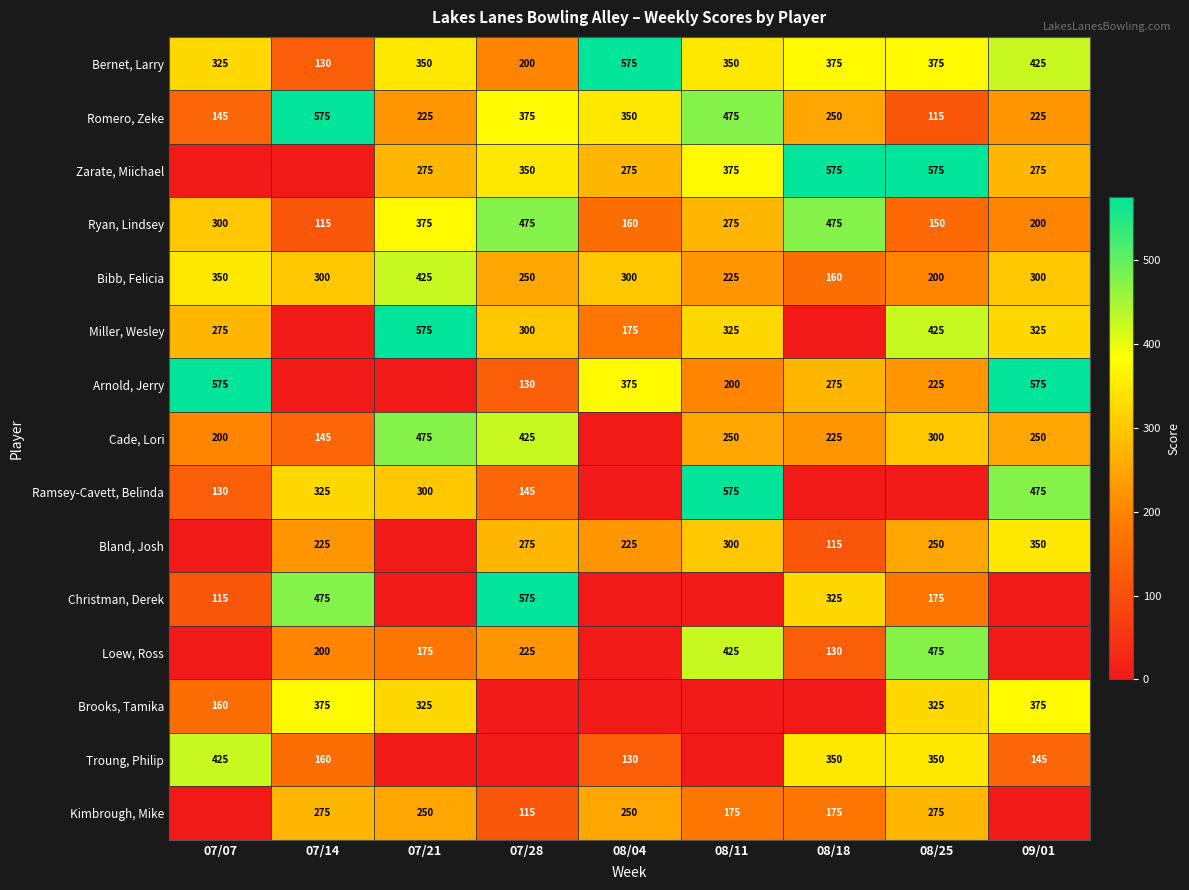

Which has a higher value, 08/04 or 07/28?

08/04